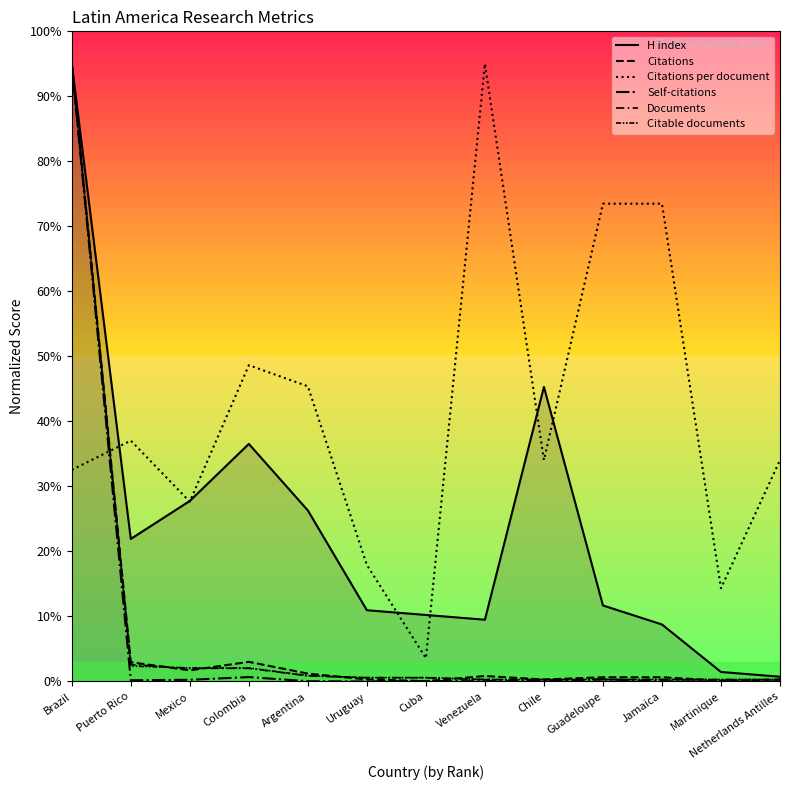

How many interior local peaks does the Citations per document series have?

3